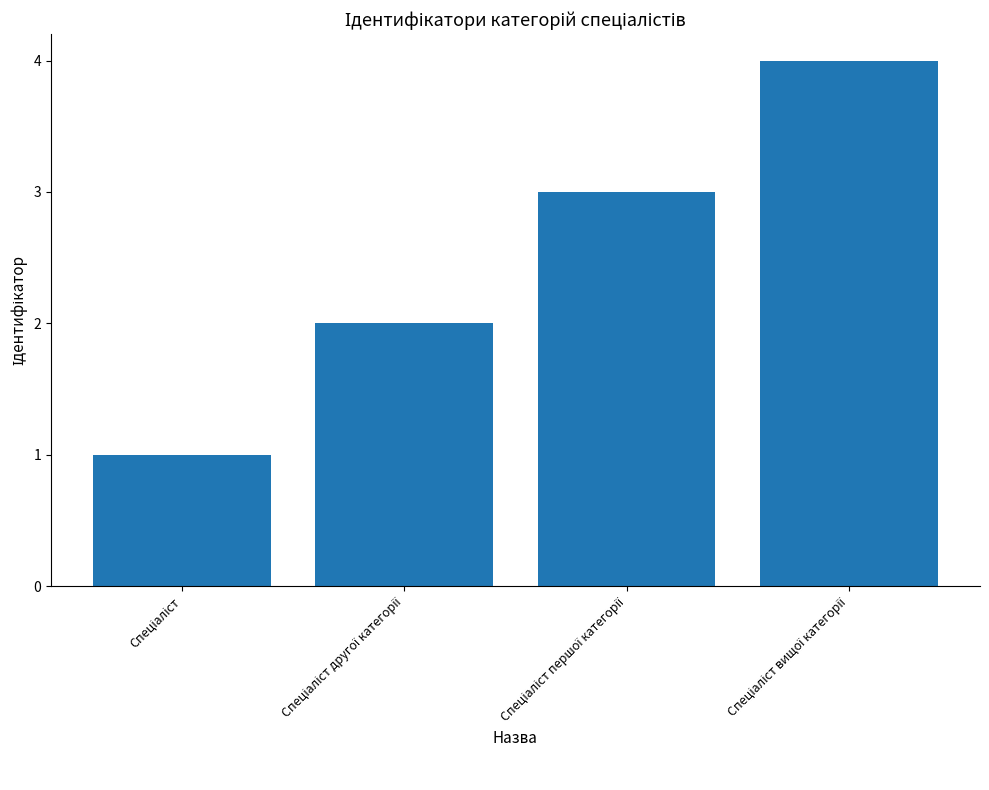

What is the greatest value displayed?

4